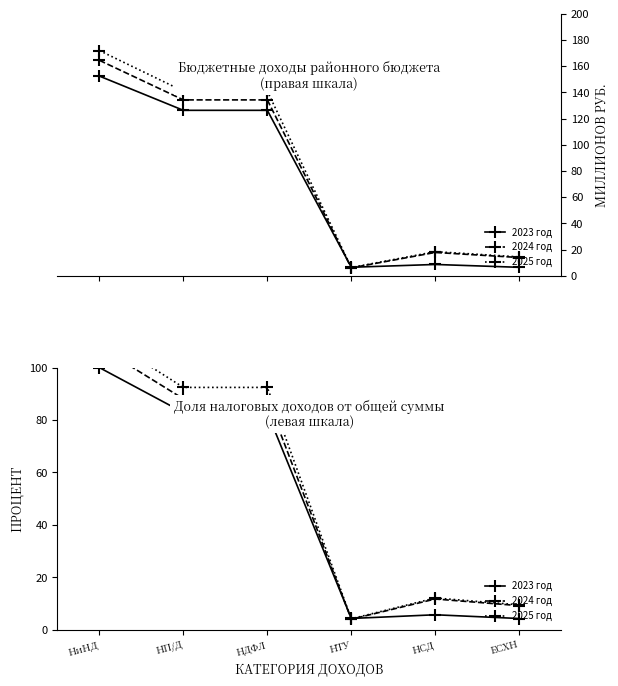

How many data points does each series have?

6